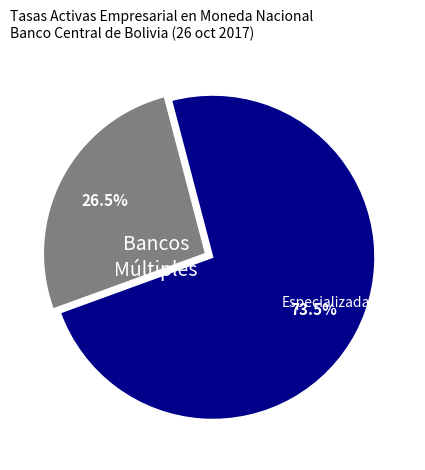

Is there a majority slice in this chart?

Yes